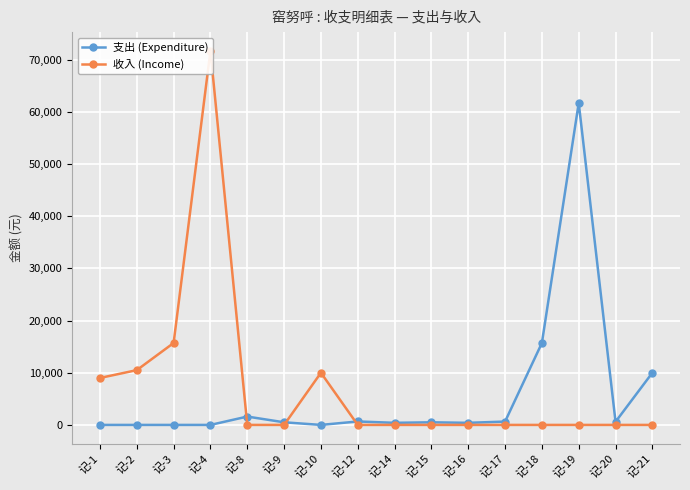

Which series has the widest spread of values?

收入 (Income)